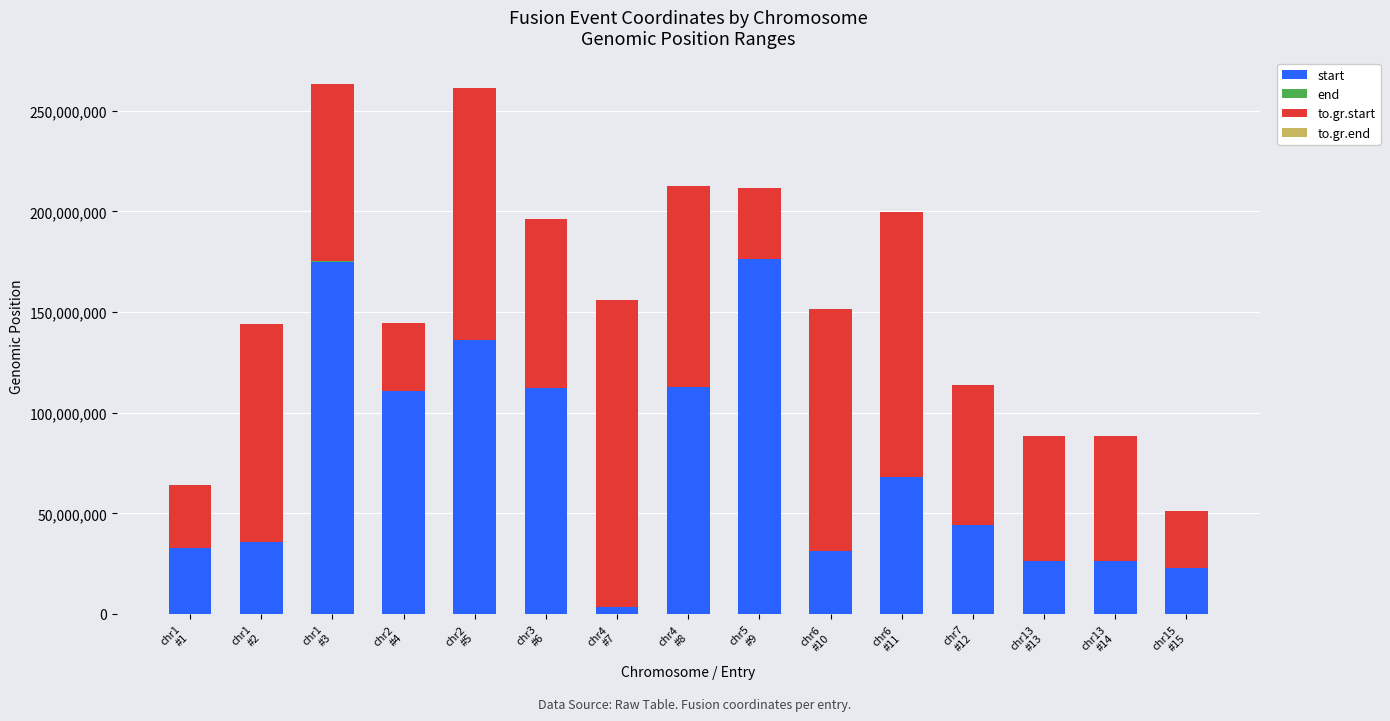

Are the bars horizontal?

No